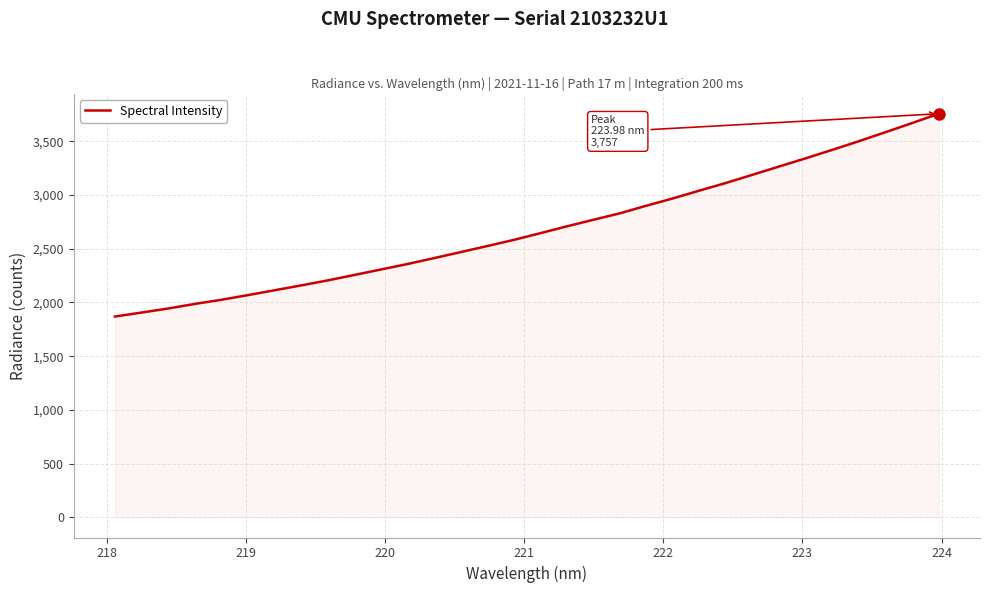

What is the maximum value shown in the chart?

3757.1